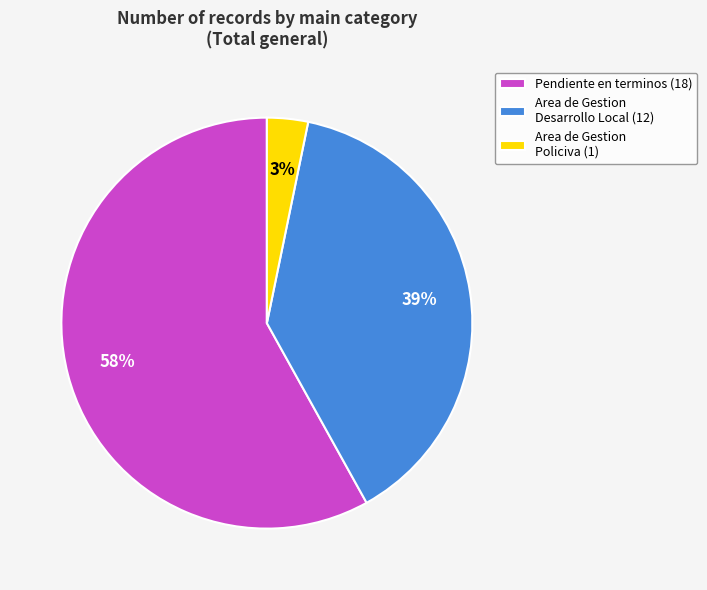

The Area de Gestion Desarrollo Local (12) slice represents 48% of the pie. True or false?

False